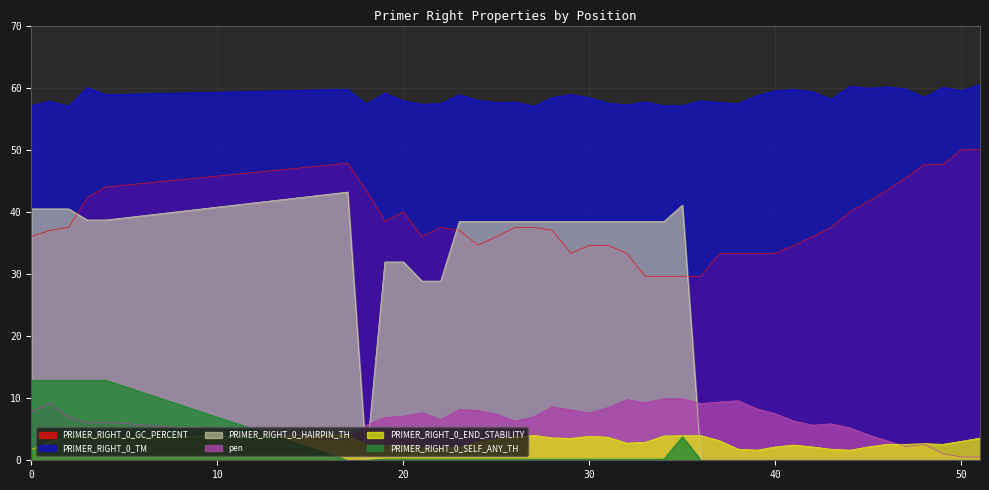

Which series has the largest range (max minus min)?

PRIMER_RIGHT_0_HAIRPIN_TH